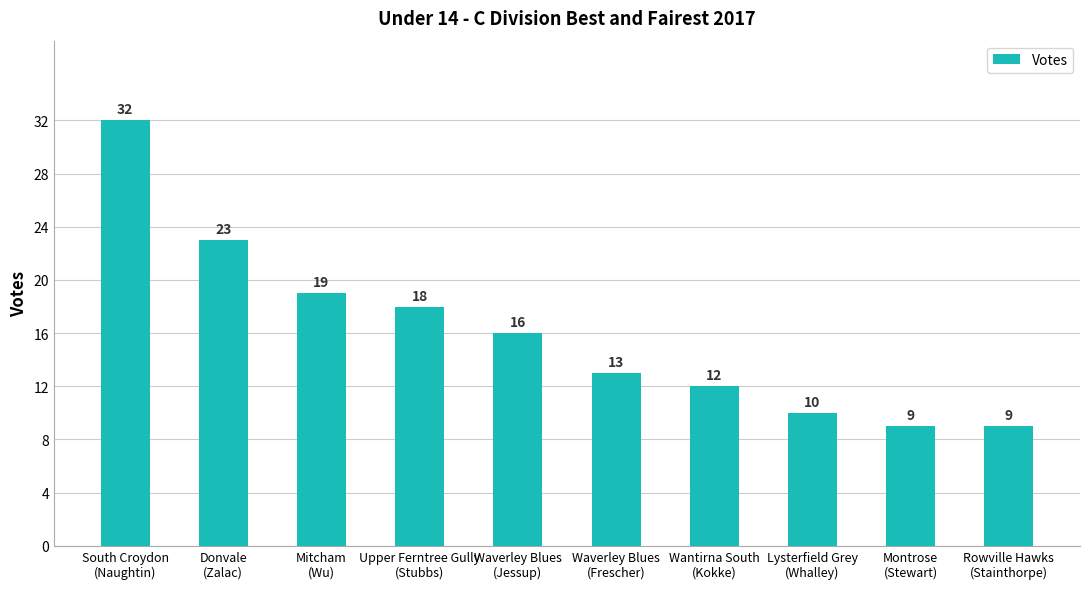

What is the difference between the maximum and minimum values?

23